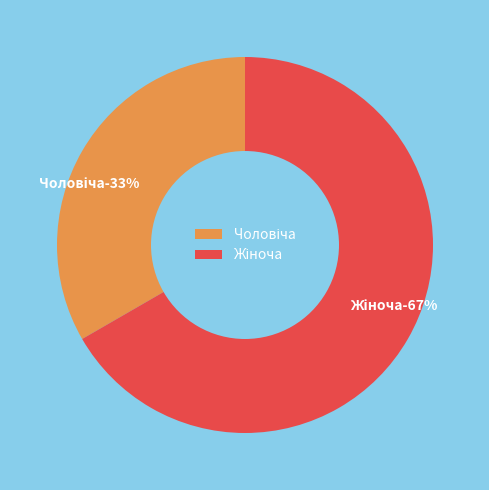

Does any single category account for the majority?

Yes